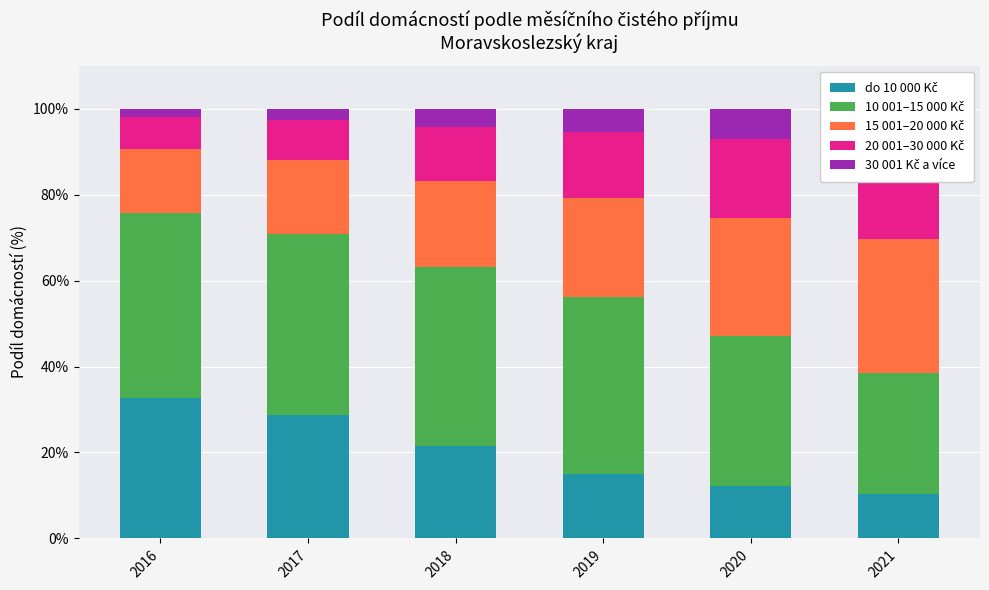

What is the difference between the maximum and second lowest values in the 30 001 Kč a více series?

4.9